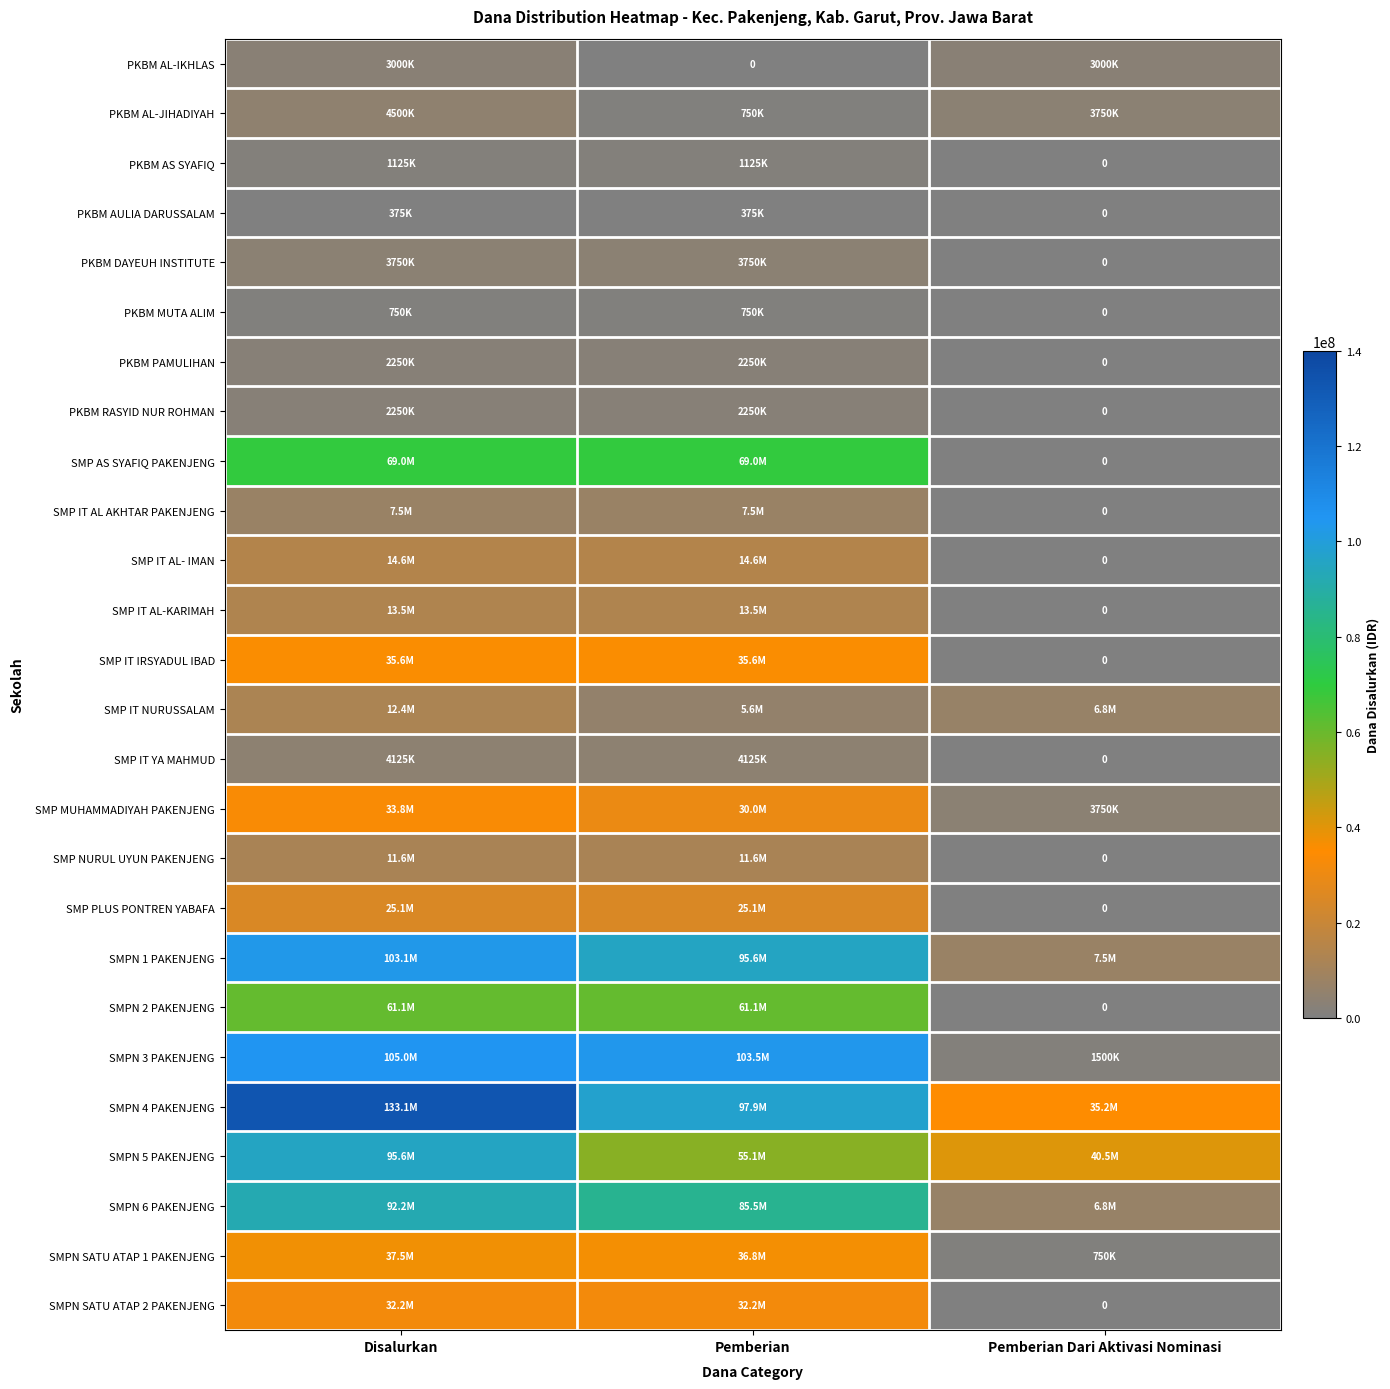

Rank the categories by PKBM RASYID NUR ROHMAN value from highest to lowest.

Disalurkan, Pemberian, Pemberian Dari Aktivasi Nominasi